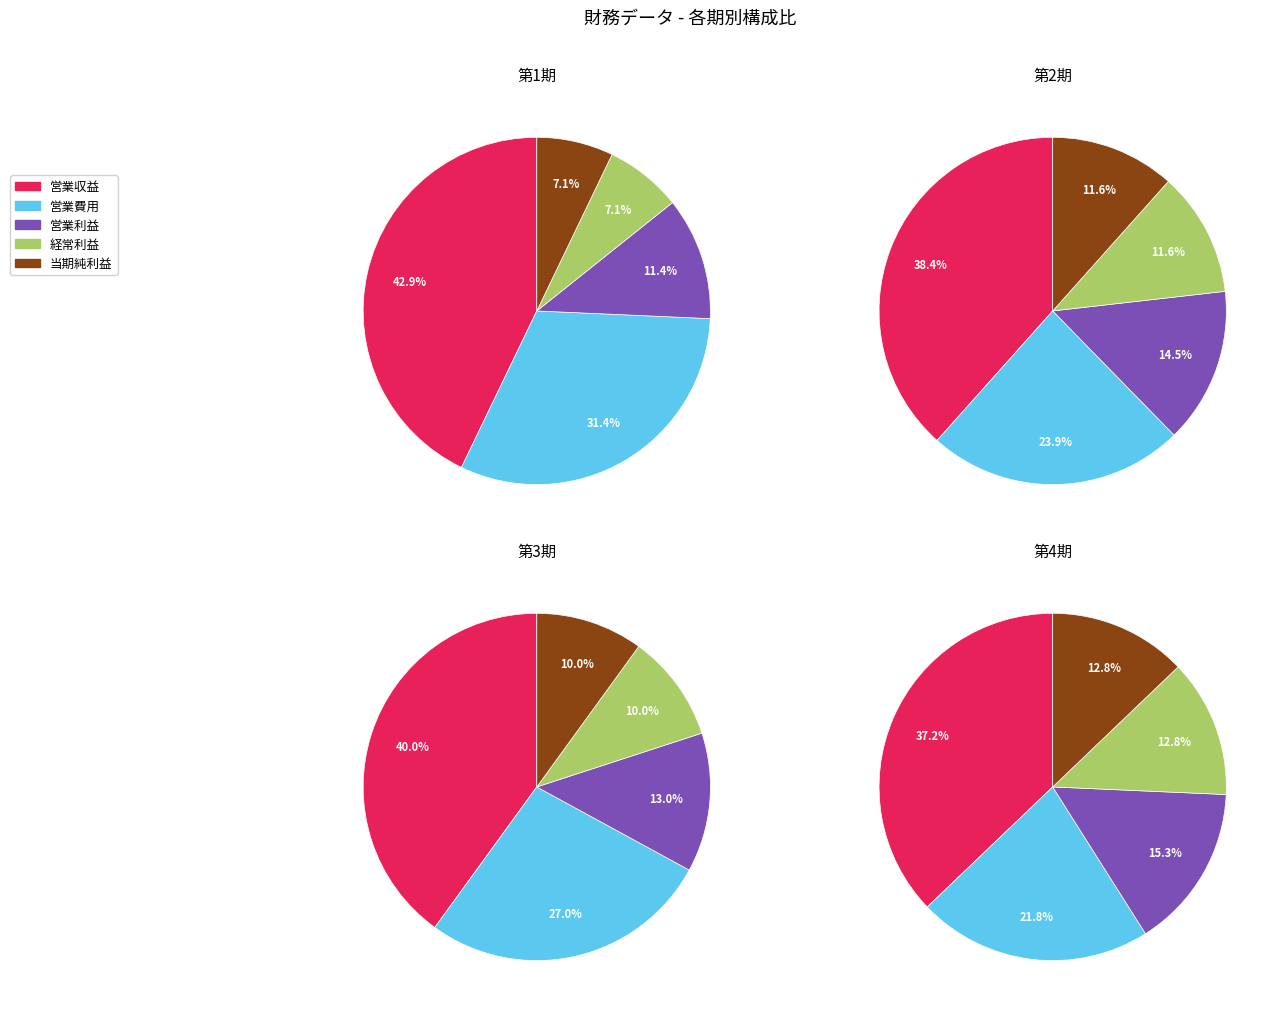

The 第2期 slice represents 26% of the pie. True or false?

True